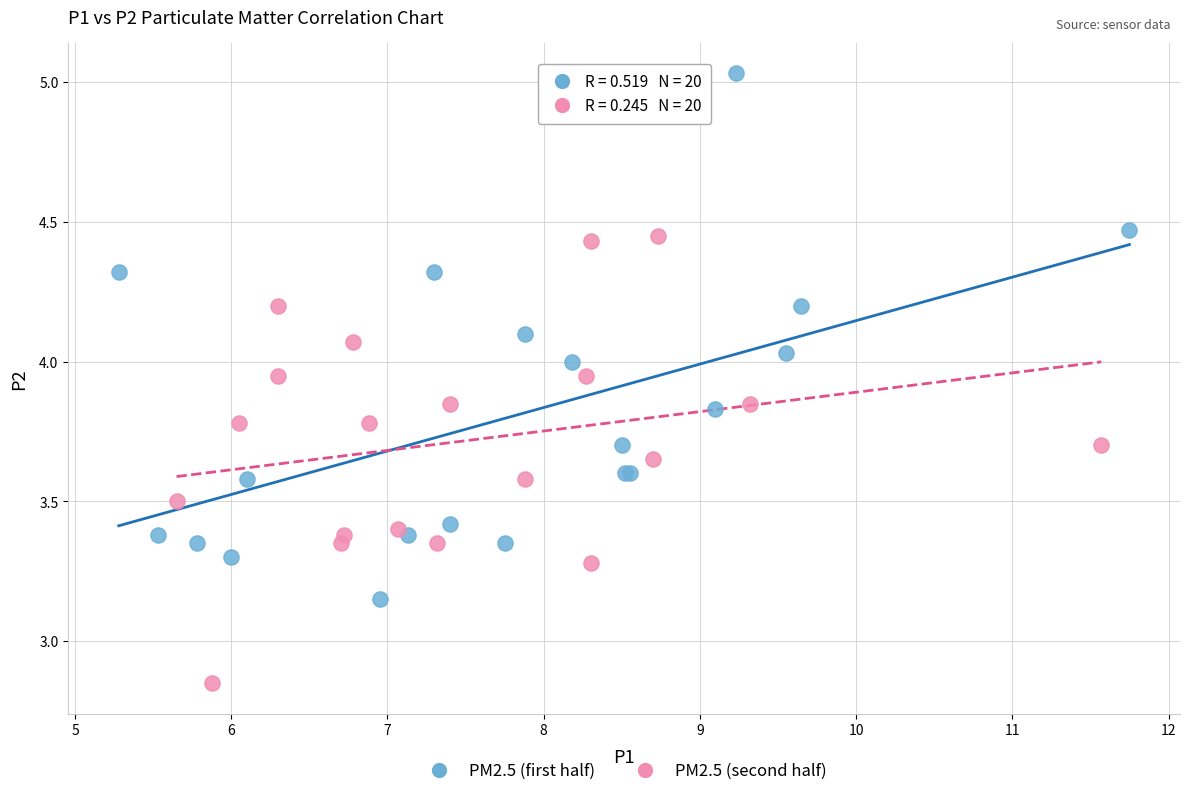

Which series reaches the minimum Y coordinate?

PM2.5 (second half)